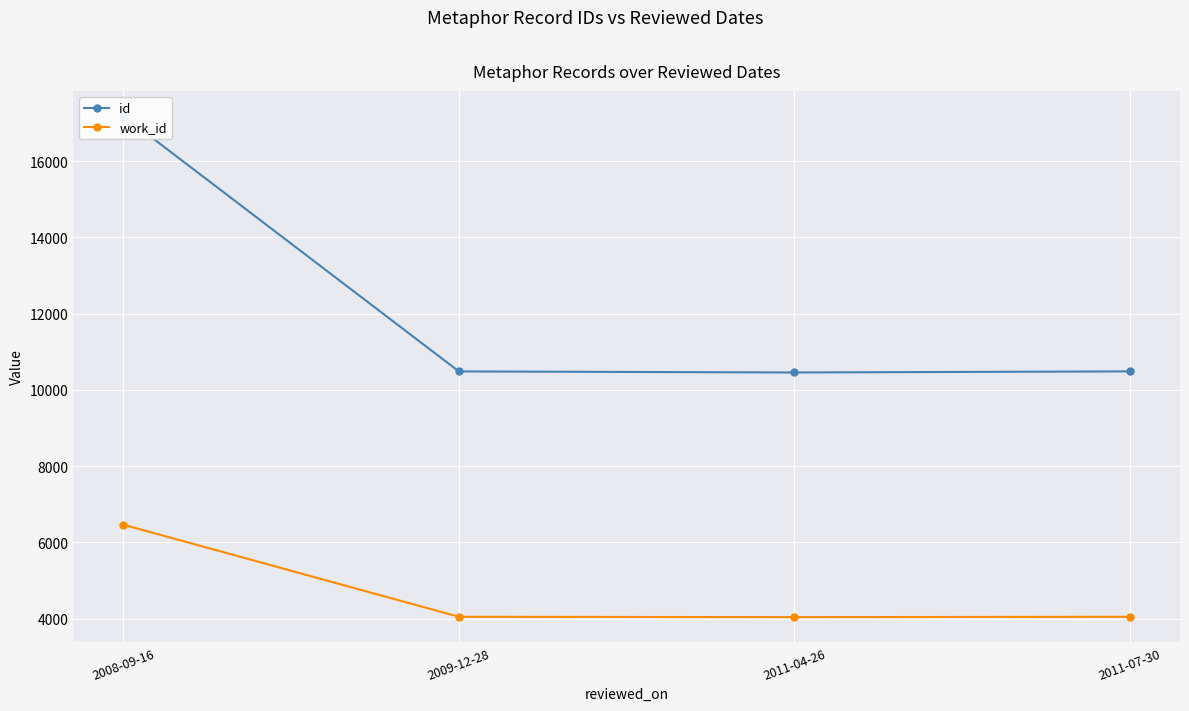

The value of work_id at 2011-04-26 is 1720. True or false?

False